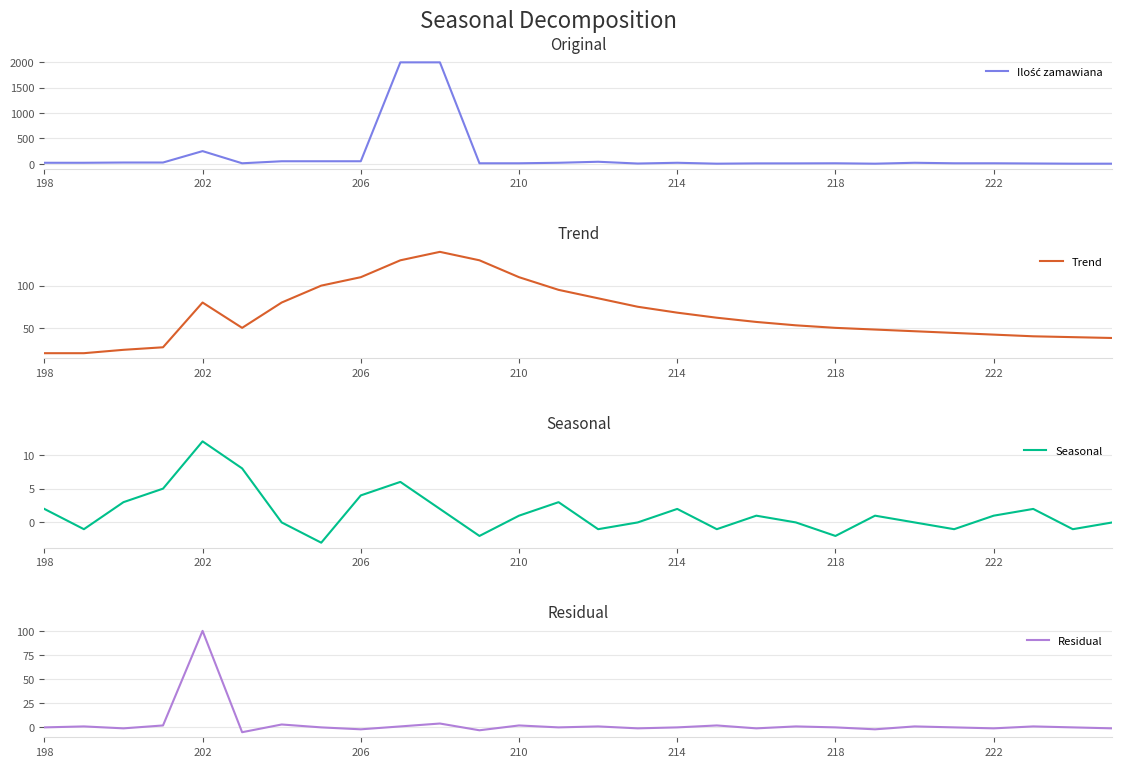

How many values in the Ilość zamawiana series are below 20?

14